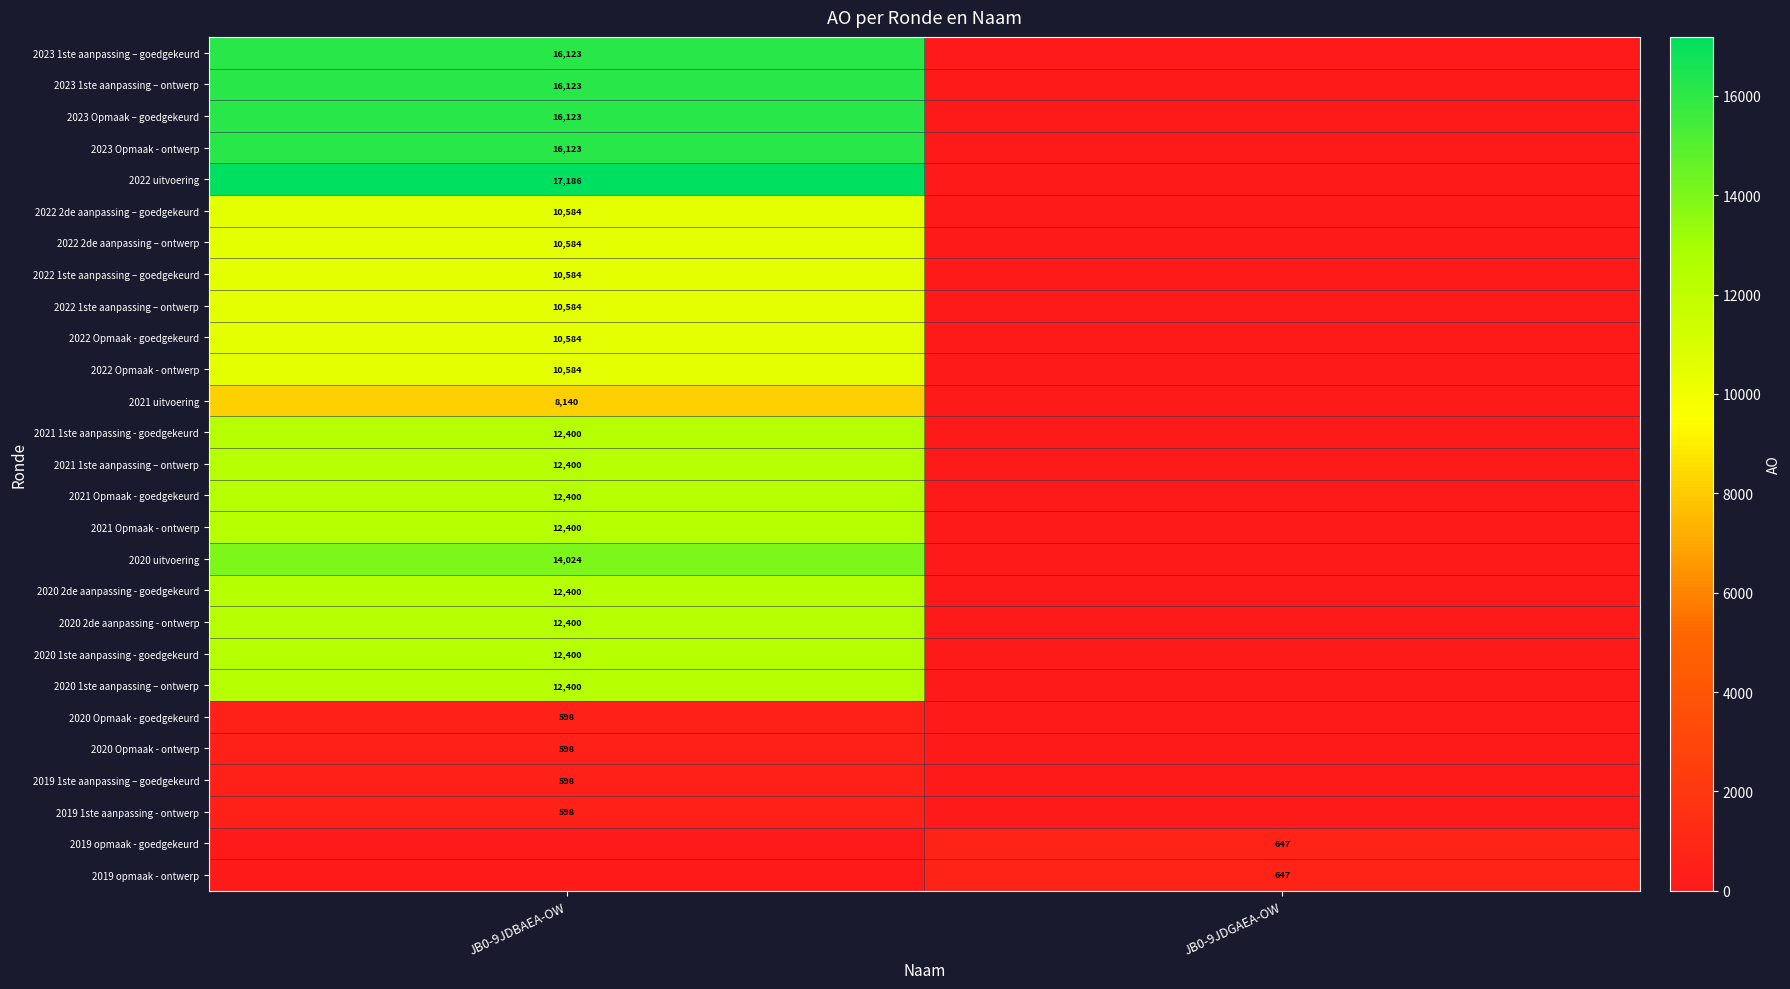

How many data points does each series have?

2